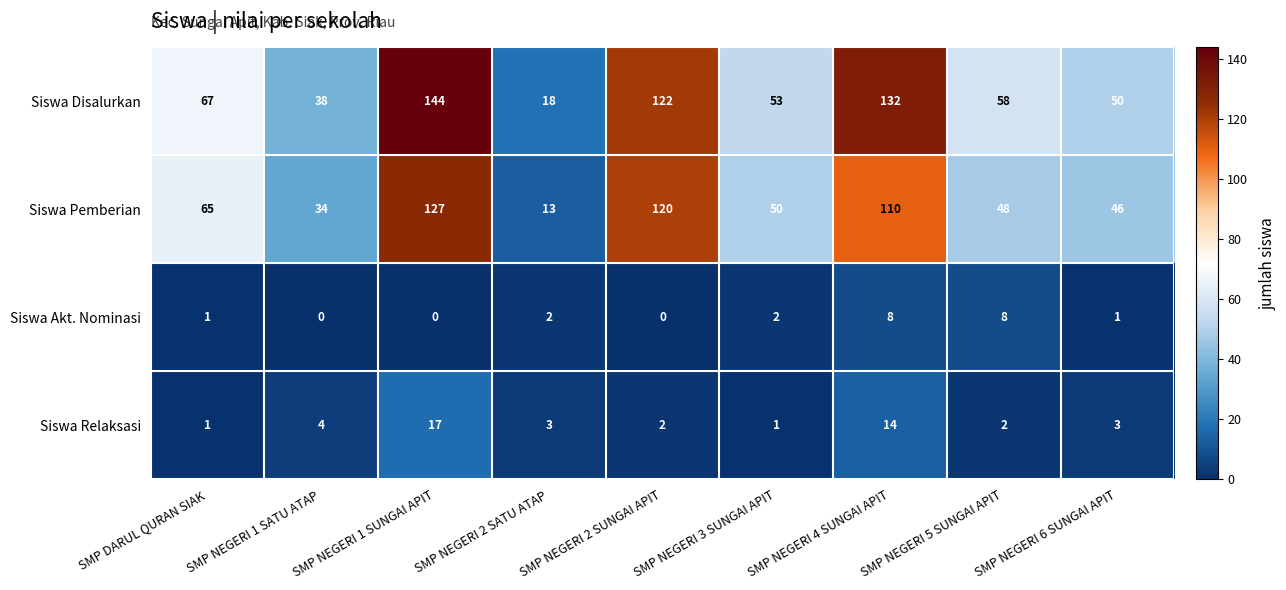

Which series has the largest total across all categories?

Siswa Disalurkan